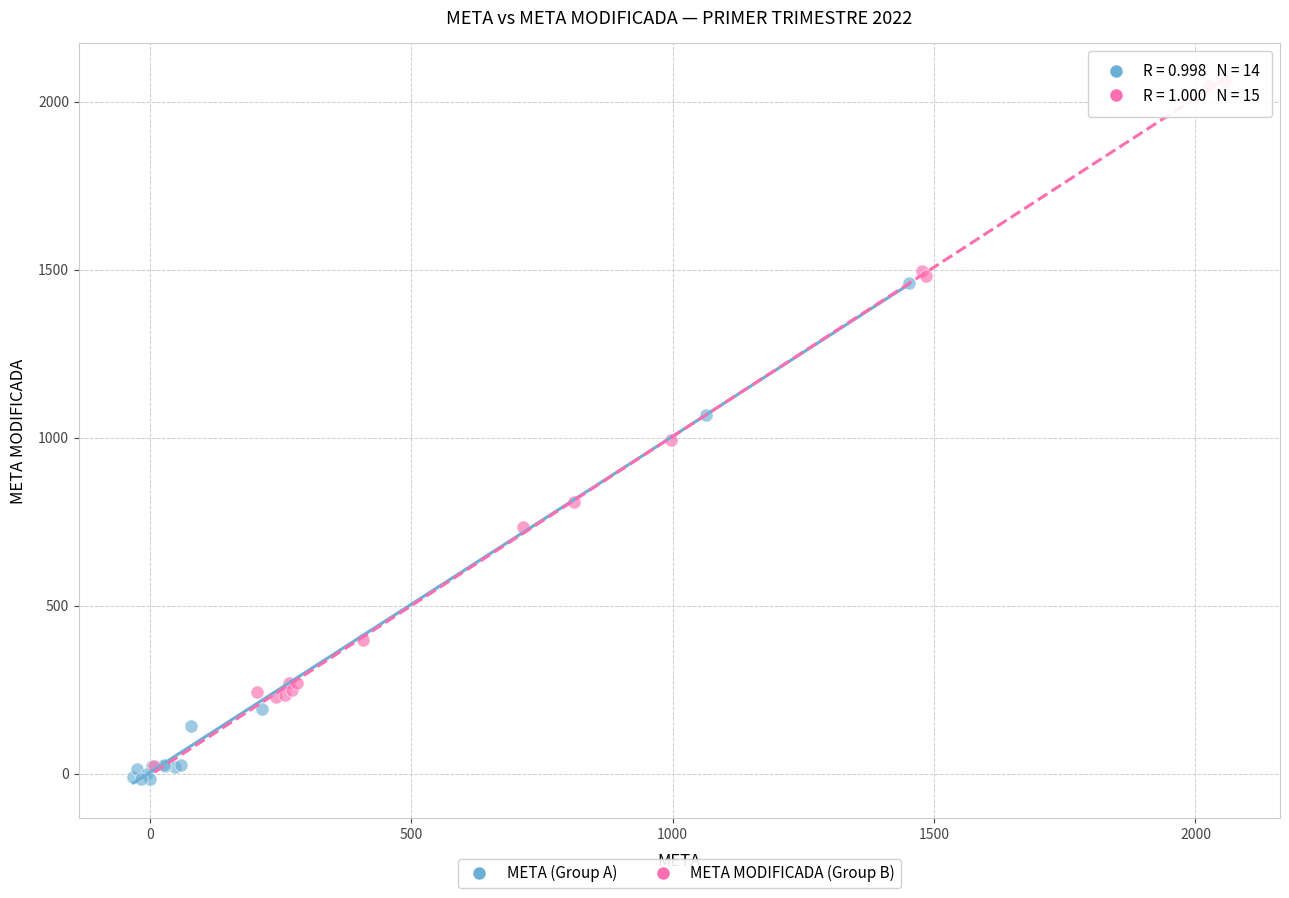

What are all the series names shown in the legend?

META (Group A), META MODIFICADA (Group B)